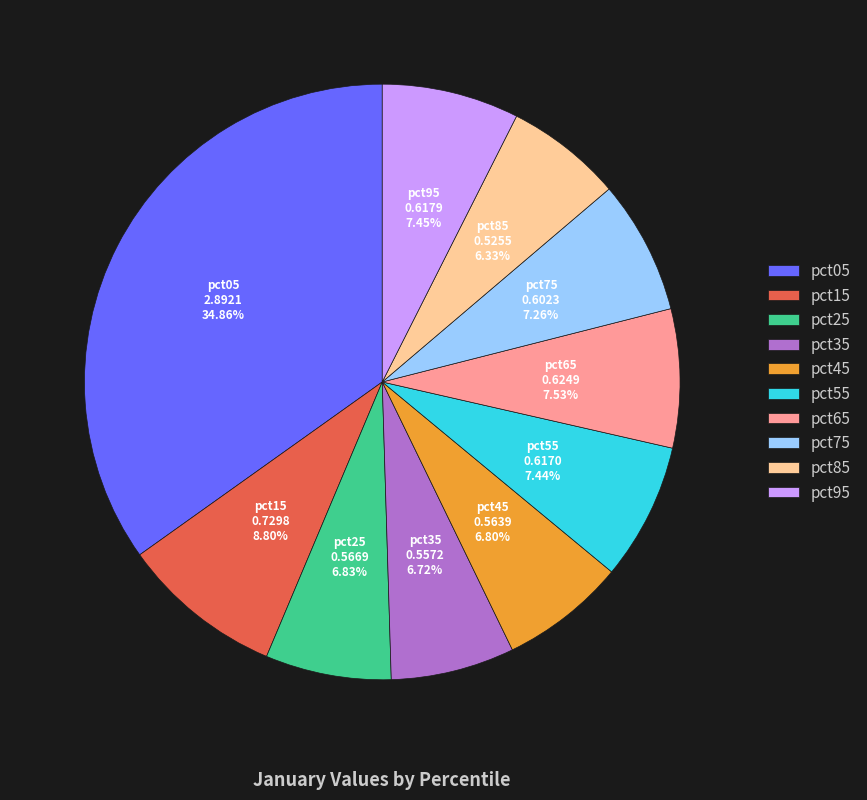

How many segments does this pie chart have?

10